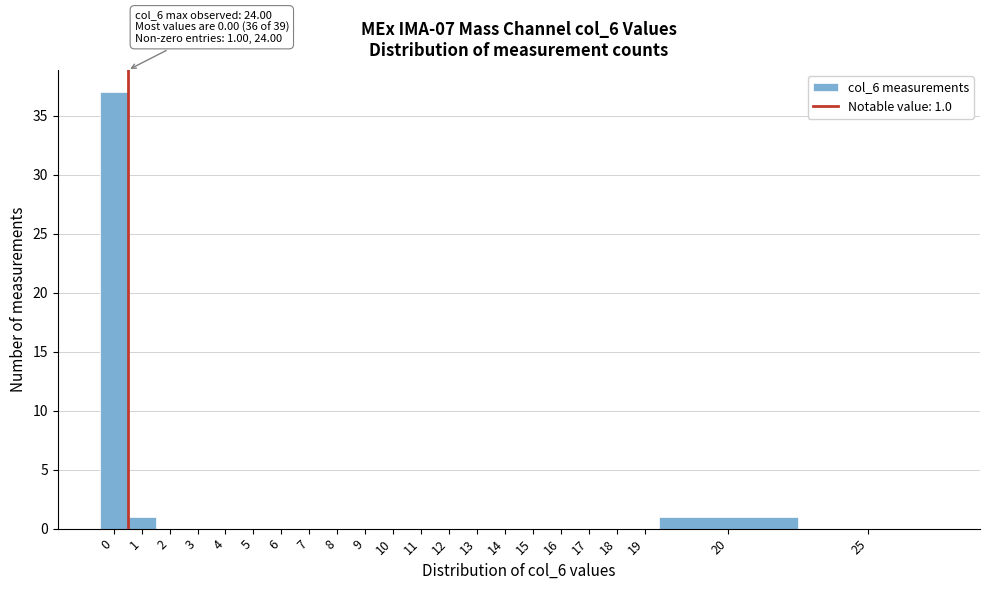

Reading right to left, extract all data points from this chart.

25=0	20=1	19=0	18=0	17=0	16=0	15=0	14=0	13=0	12=0	11=0	10=0	9=0	8=0	7=0	6=0	5=0	4=0	3=0	2=0	1=1	0=37